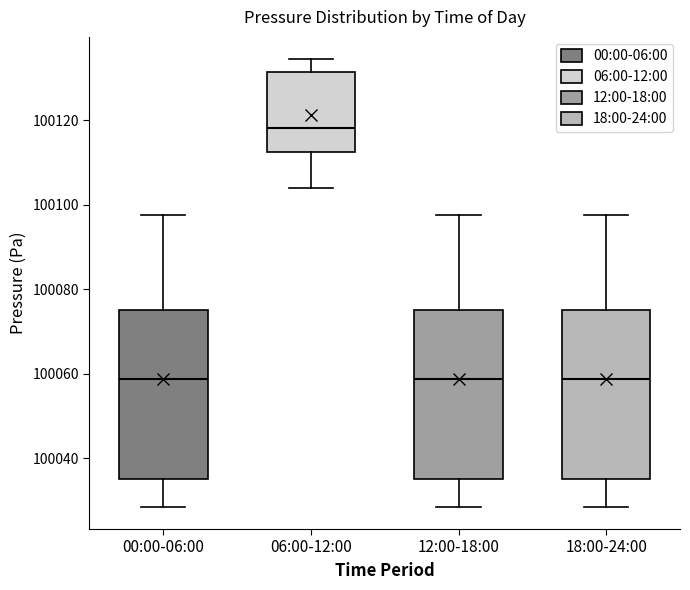

Which box's median line is the highest?

06:00-12:00